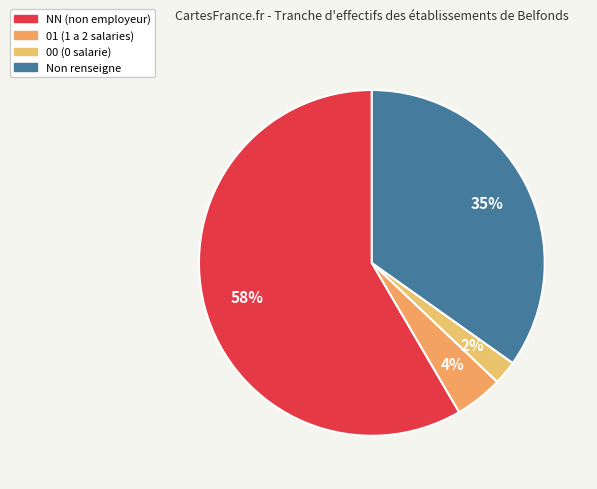

How many slices are in this pie chart?

4